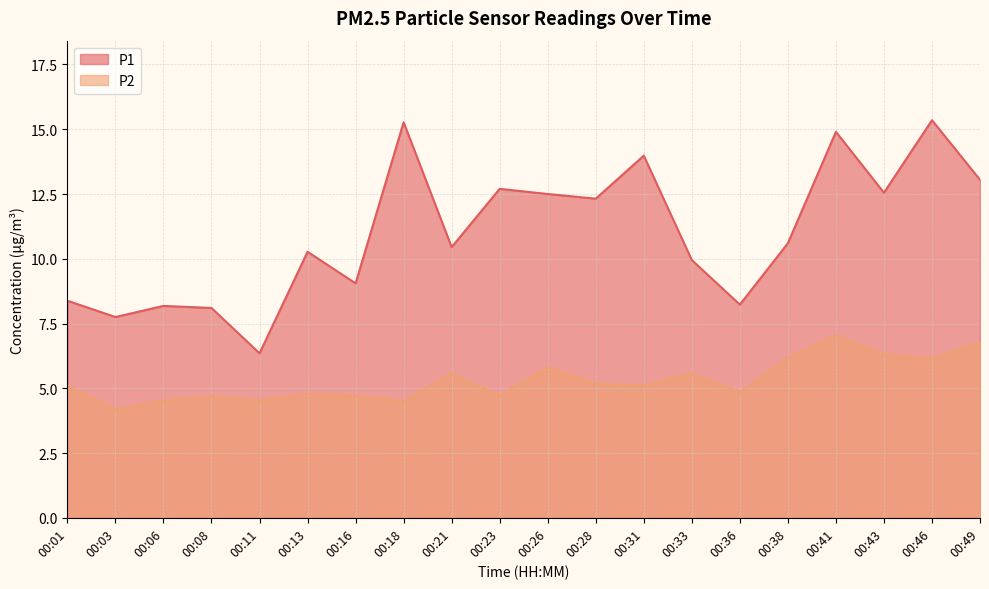

At which category is the sum across all series the highest?

00:41